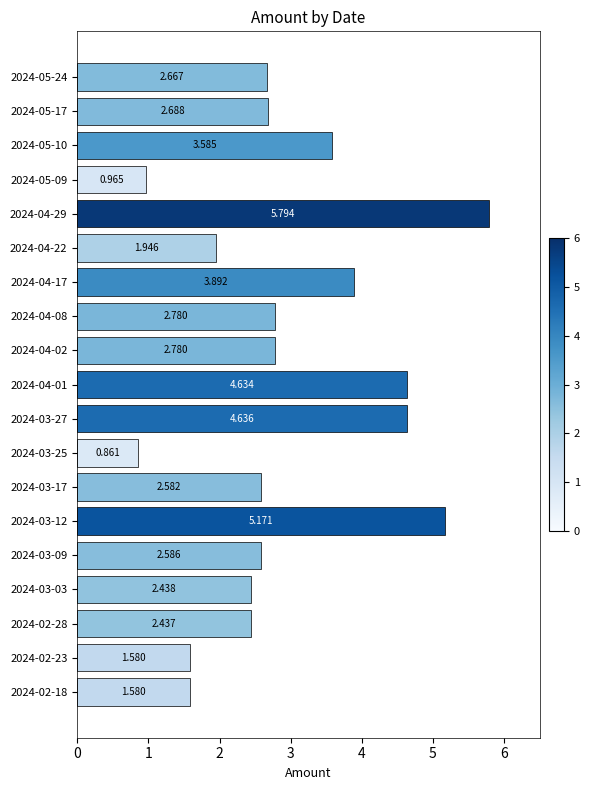

What is the average value?

2.9